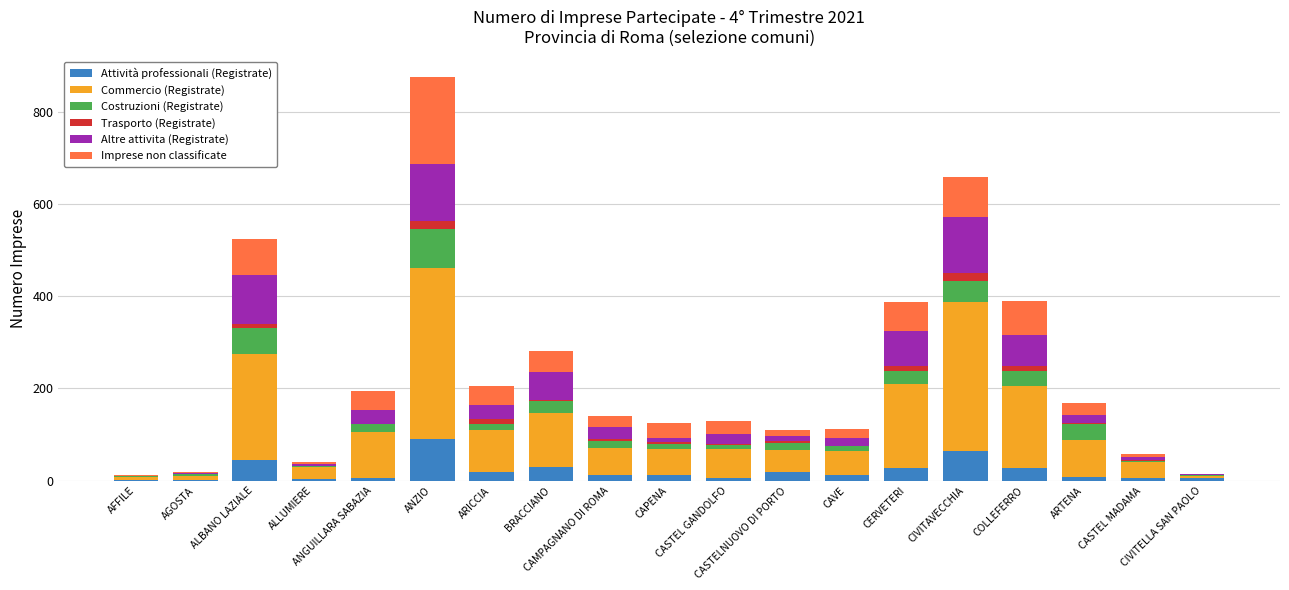

What is the highest value of the Attività professionali (Registrate) series?

90